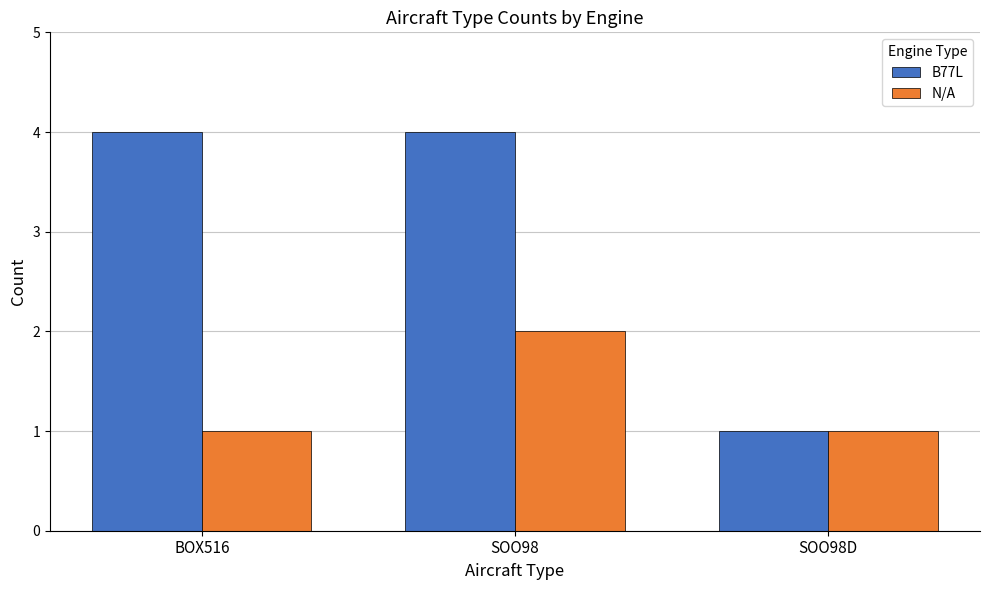

List the series in order of their overall mean, highest first.

B77L, N/A